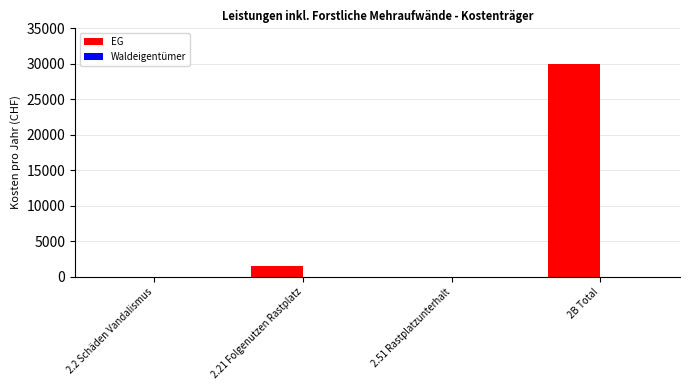

What is the greatest value displayed?

30000